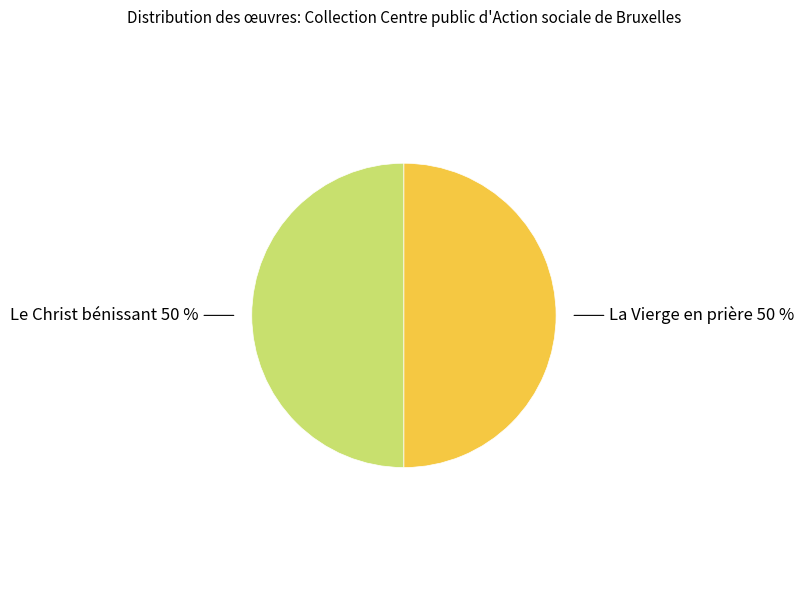

To the nearest percent, what is the average slice percentage?

50%